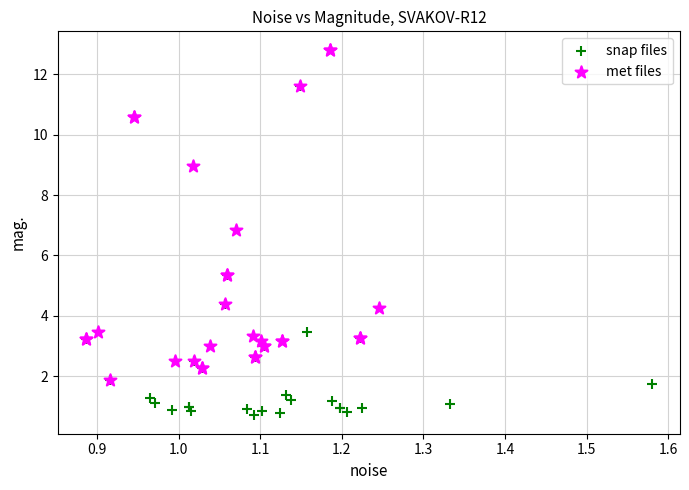

Which series contains the highest Y value?

met files